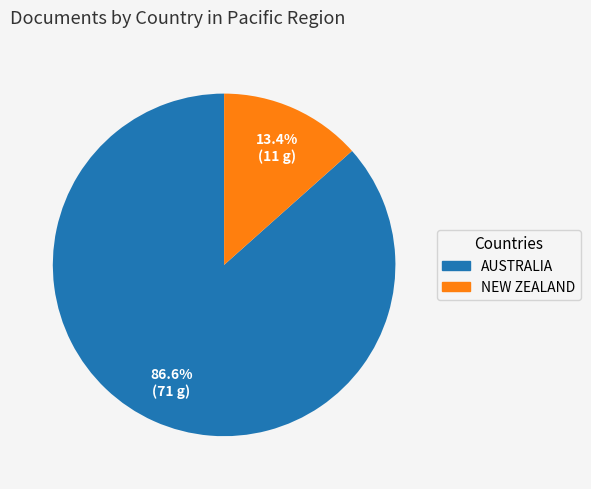

To the nearest percent, what is the difference between the largest and smallest slice percentages?

73%